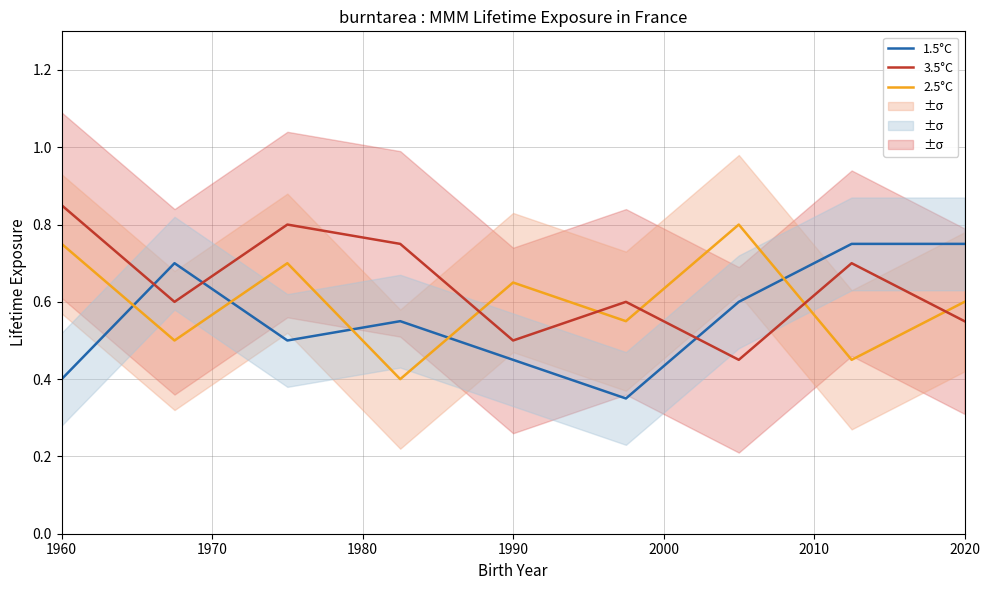

How many intersections are there between 3.5°C and 1.5°C?

3